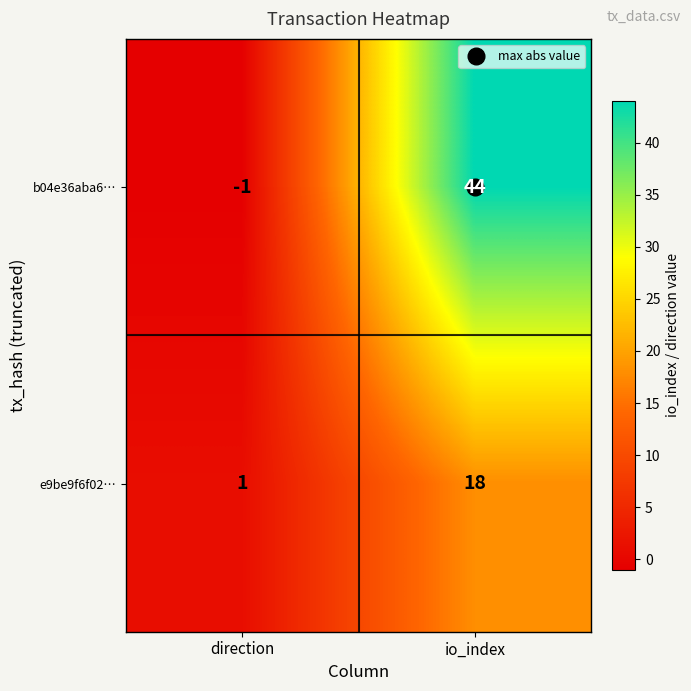

Which series has the widest spread of values?

b04e36aba6…